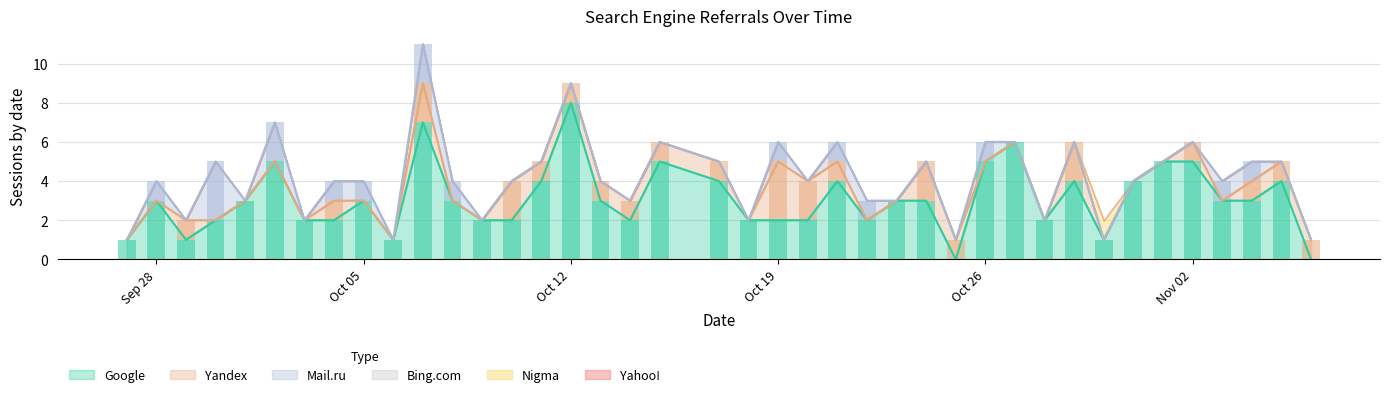

Is it true that Google equals 2 at 2015-10-03?

True